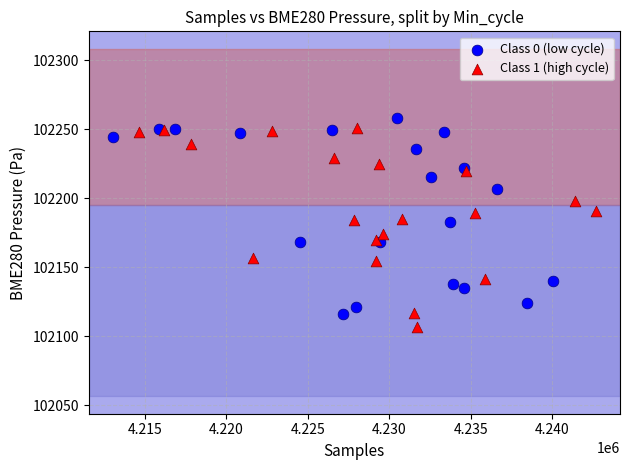

What are all the series names shown in the legend?

Class 0 (low cycle), Class 1 (high cycle)